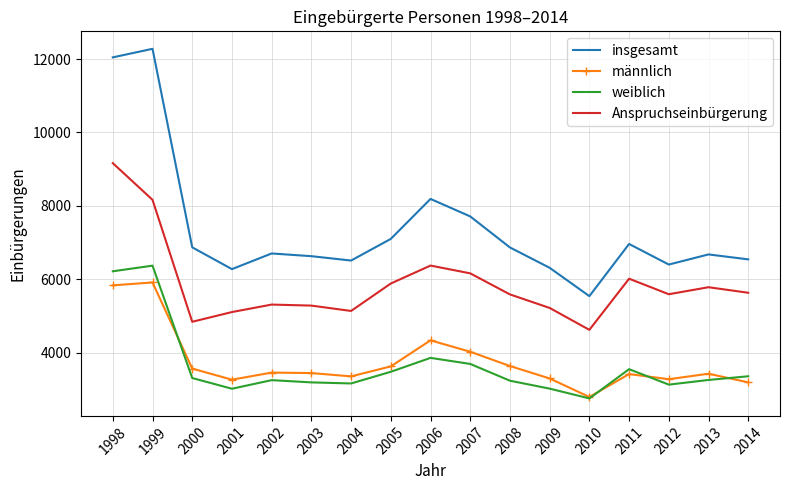

What is the spread (max minus min) of values at 1999?

6368